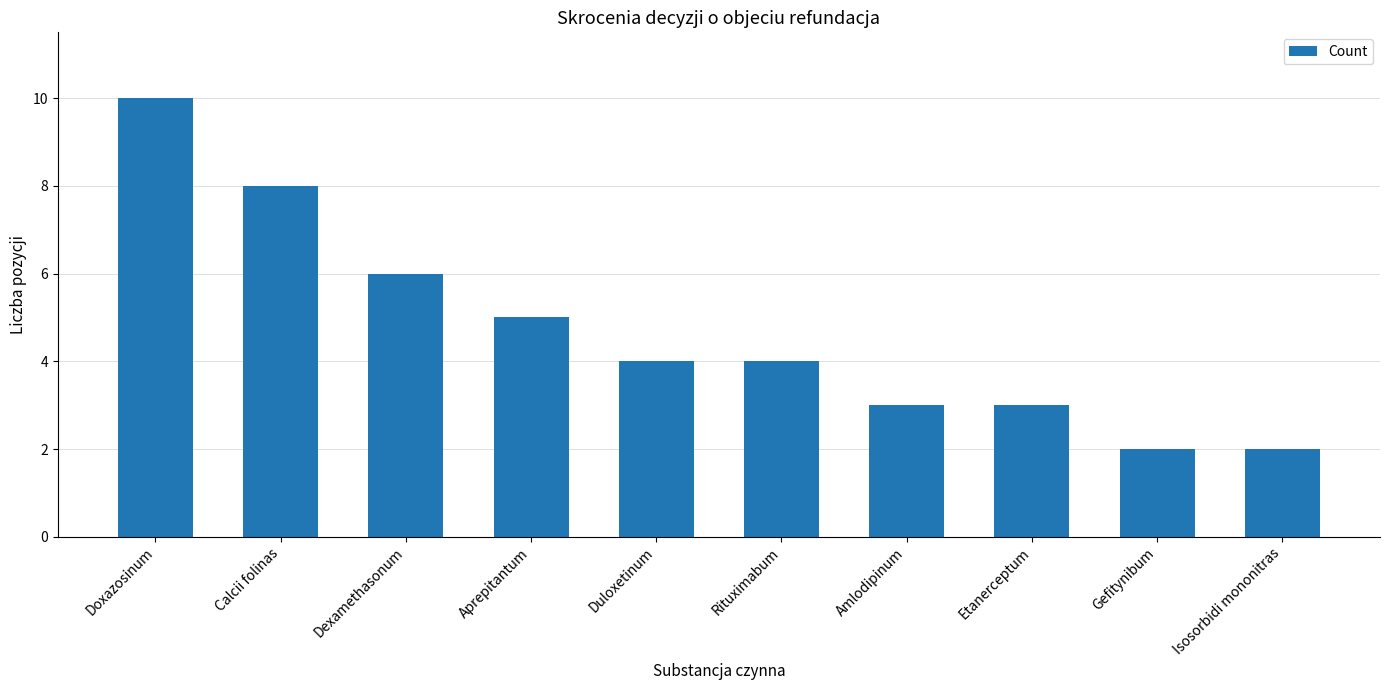

What value does the data have at Aprepitantum?

5